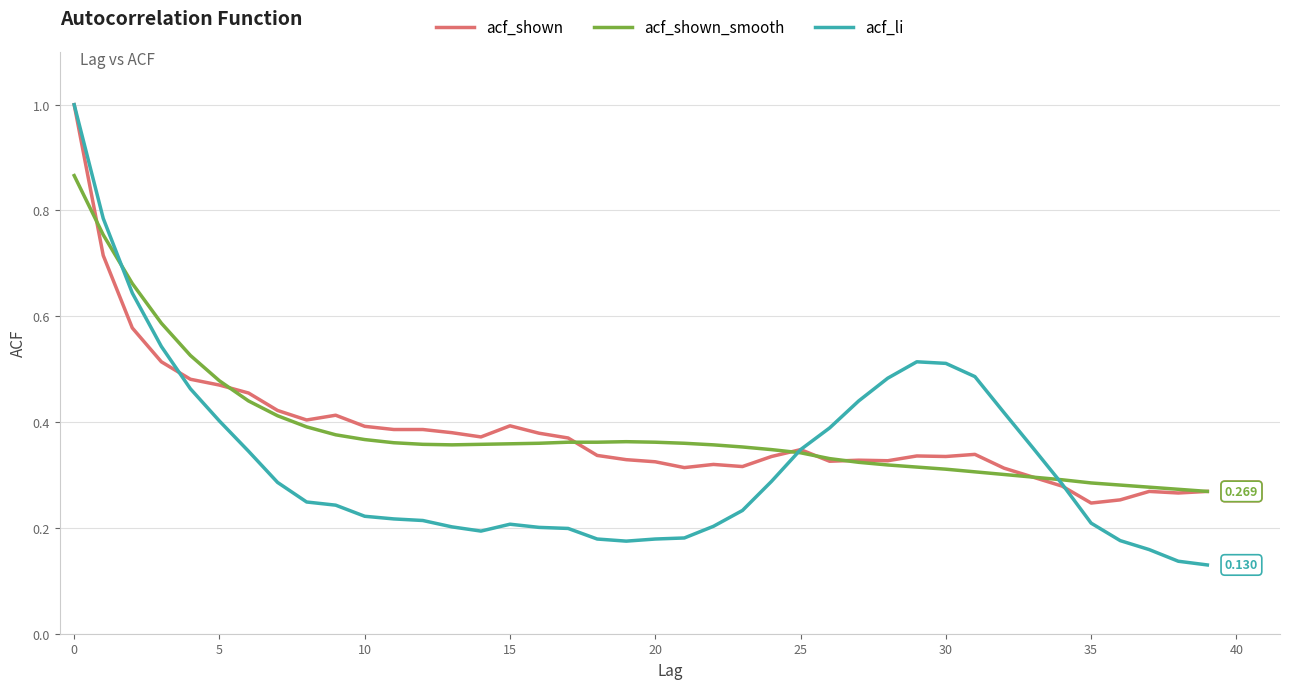

Count the number of categories in the chart.

40